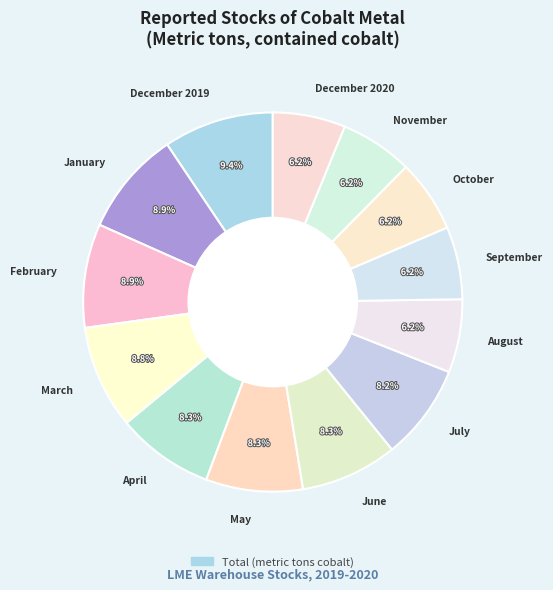

Is there any slice that represents more than half of the pie?

No